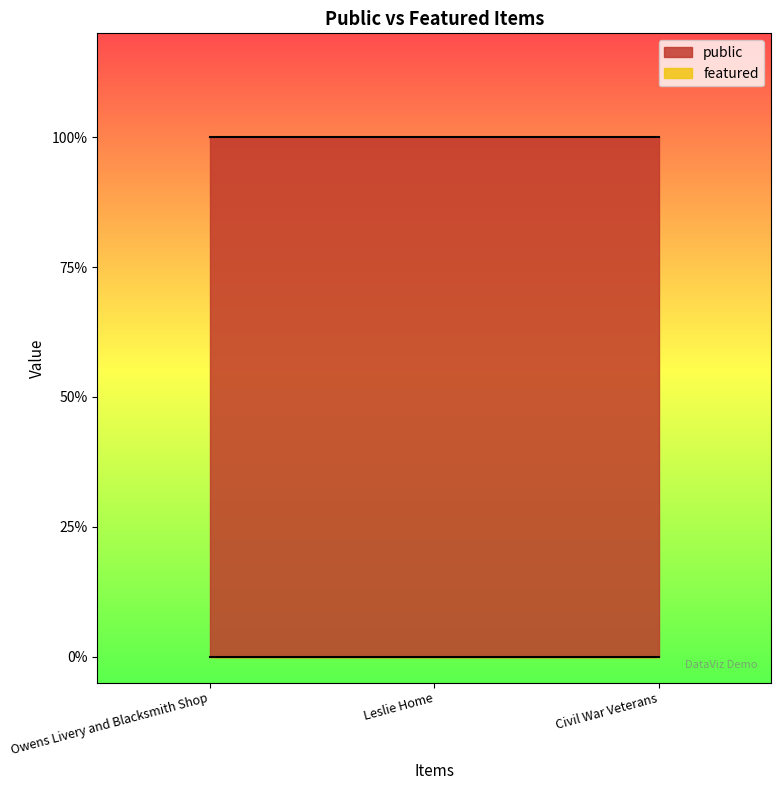

At Civil War Veterans, list the series in order from smallest to largest.

featured, public